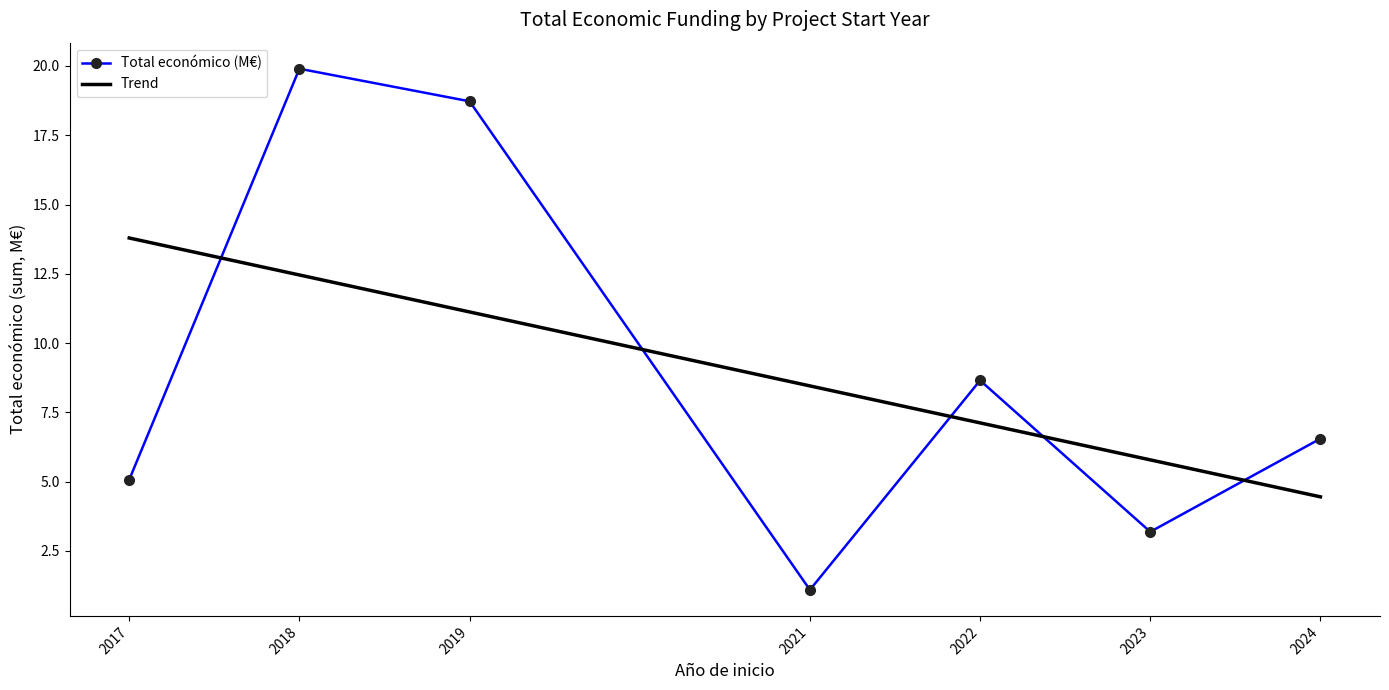

True or false: Total económico (M€) has a value of 3.2 at 2023.

True